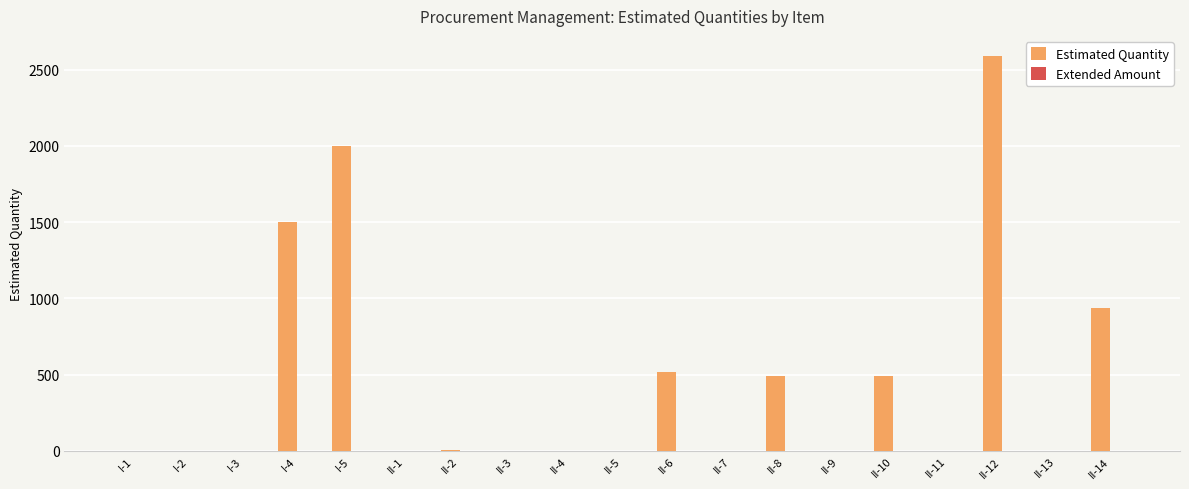

What is the greatest value displayed?

2592